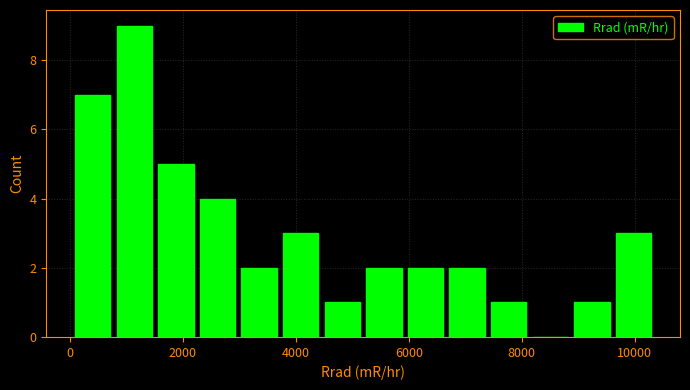

Read against the x-axis, roughly where is the centre of the tallest bar?

1200